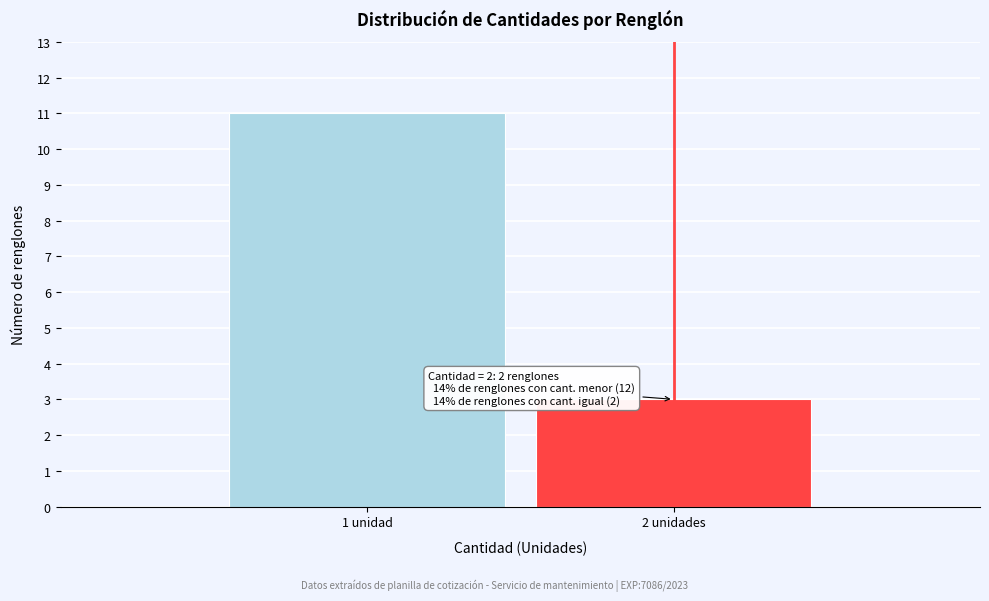

Reading right to left, transcribe all the data shown in this chart.

2 unidades=3	1 unidad=11